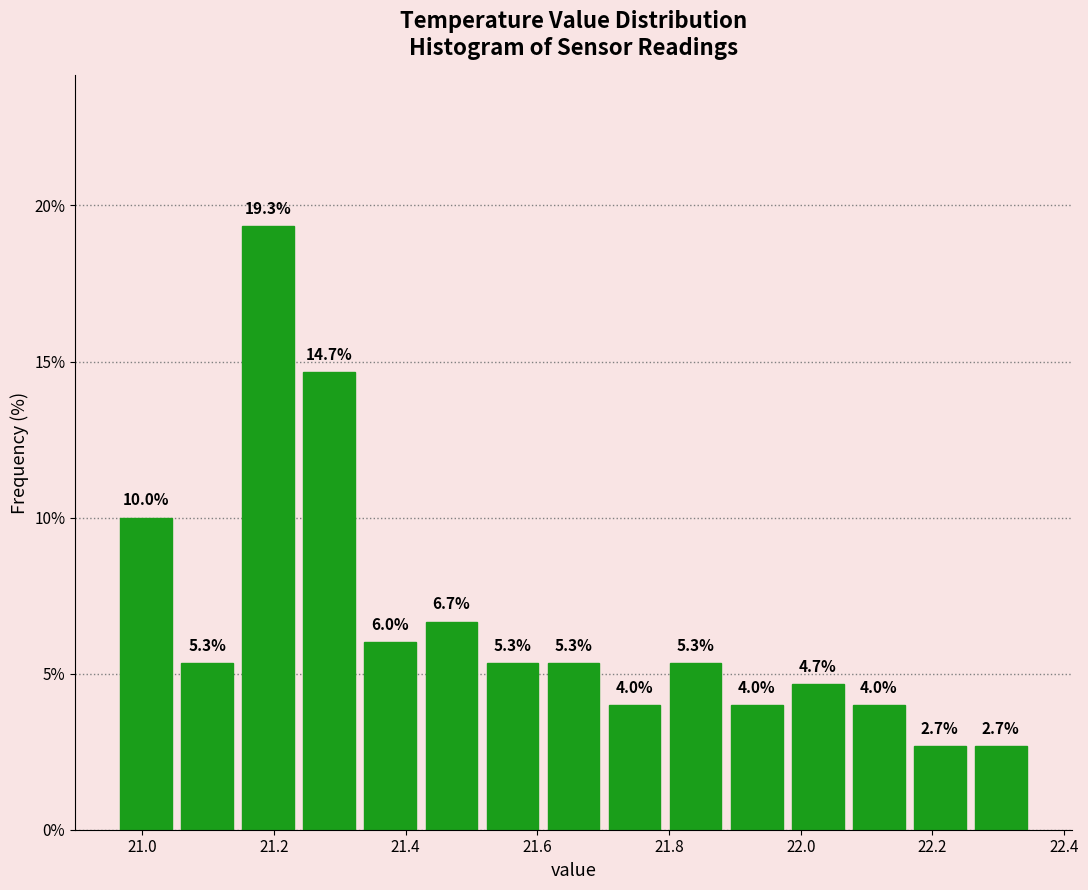

Reading left to right, list every bar in this chart as the range it spans on the x-axis followed by its height. The bar edges are not printed on the chart, so give them approximately, as read against the axis.

20.96 to 21.06: 10.0
21.06 to 21.14: 5.3
21.14 to 21.24: 19.3
21.24 to 21.34: 14.7
21.34 to 21.42: 6.0
21.42 to 21.52: 6.7
21.52 to 21.60: 5.3
21.60 to 21.70: 5.3
21.70 to 21.80: 4.0
21.80 to 21.88: 5.3
21.88 to 21.98: 4.0
21.98 to 22.08: 4.7
22.08 to 22.16: 4.0
22.16 to 22.26: 2.7
22.26 to 22.36: 2.7